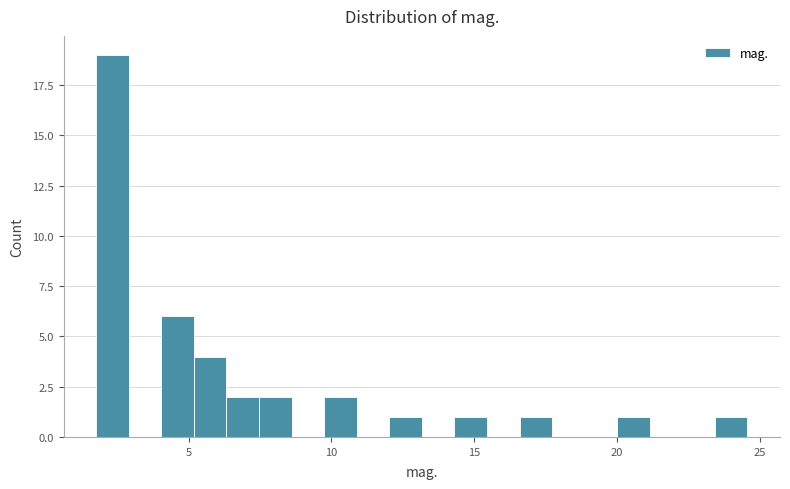

Around what value on the x-axis is the tallest bar? Give the approximate position of its centre, as read against the axis.

2.5